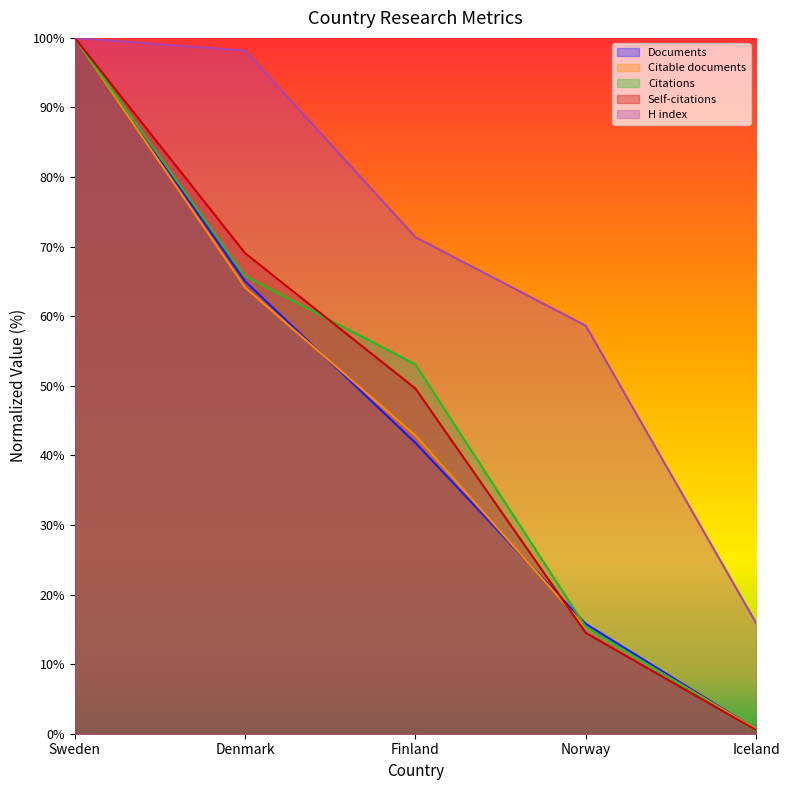

Is the value of Self-citations at Finland greater than the value of Citations at Denmark?

No